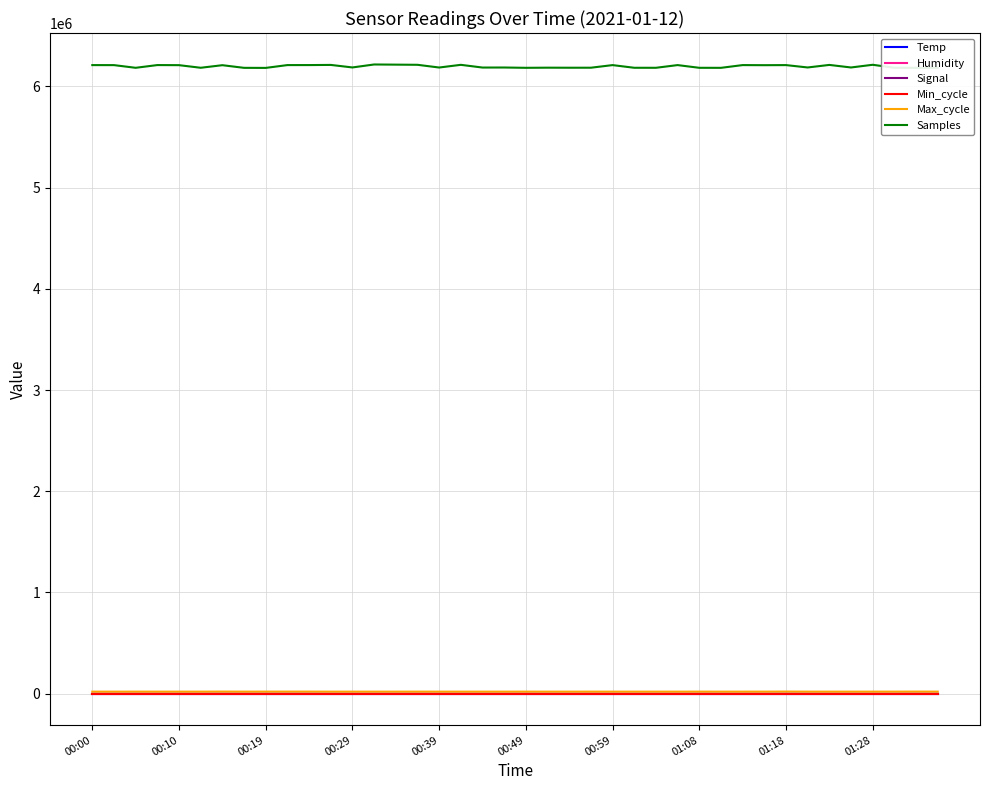

True or false: Max_cycle and Min_cycle intersect in this chart.

False